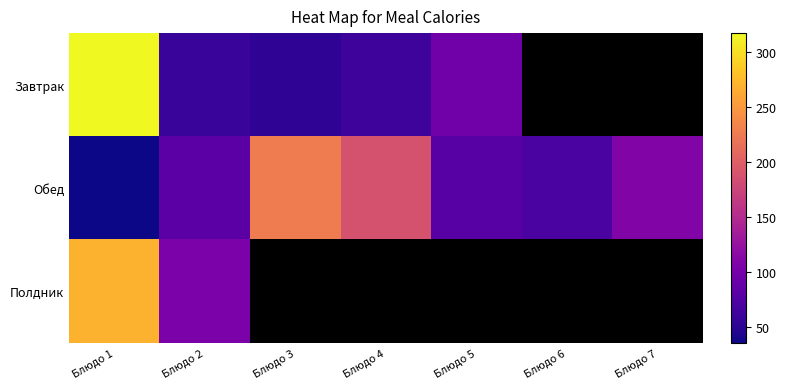

True or false: Завтрак has a value of 71.8 at Блюдо 3.

False